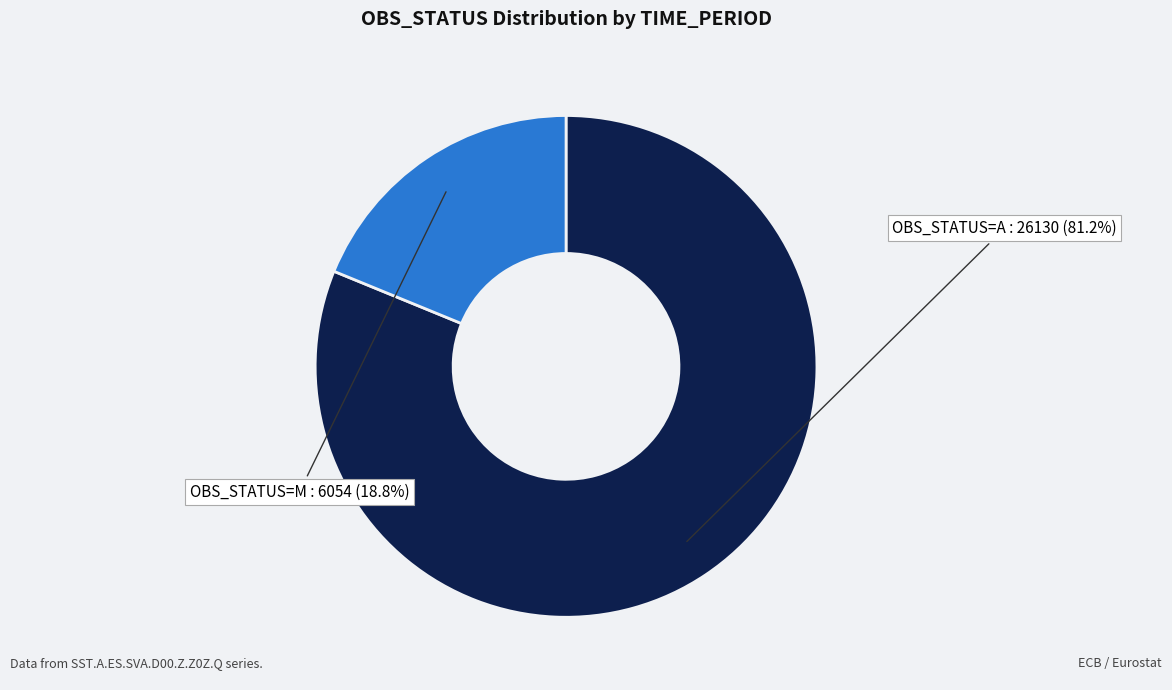

Is there a majority slice in this chart?

Yes